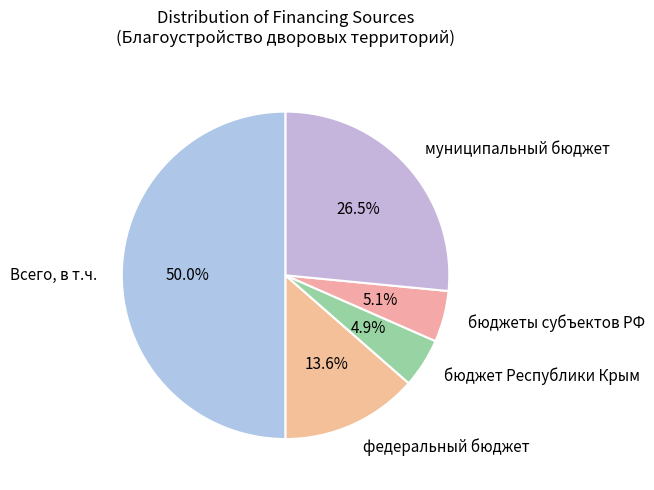

What is the largest slice in the pie chart?

Всего, в т.ч.